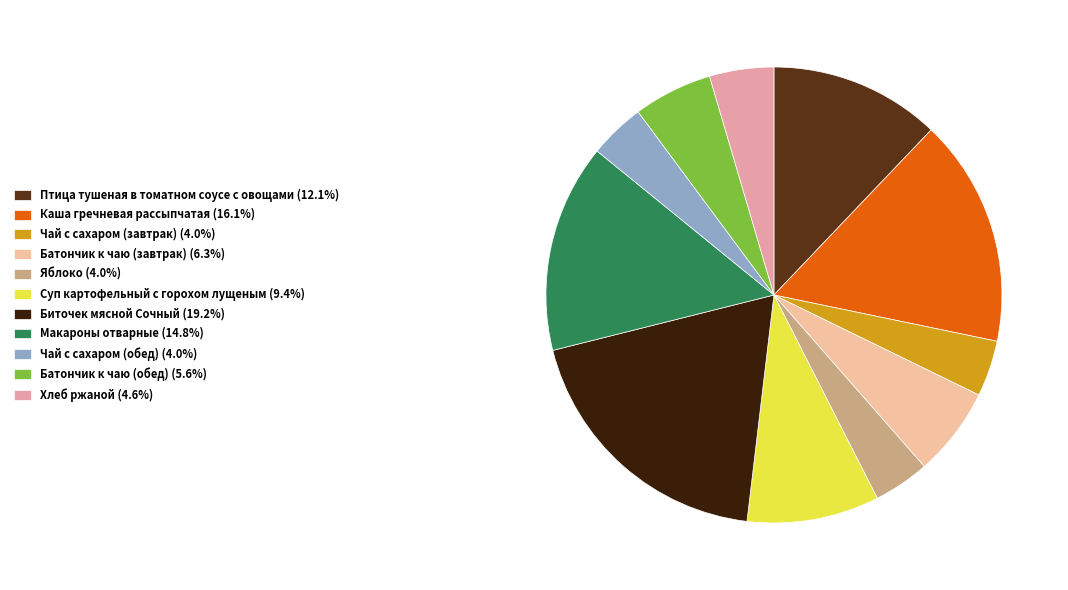

True or false: Чай с сахаром (обед) accounts for 4% of the total.

True